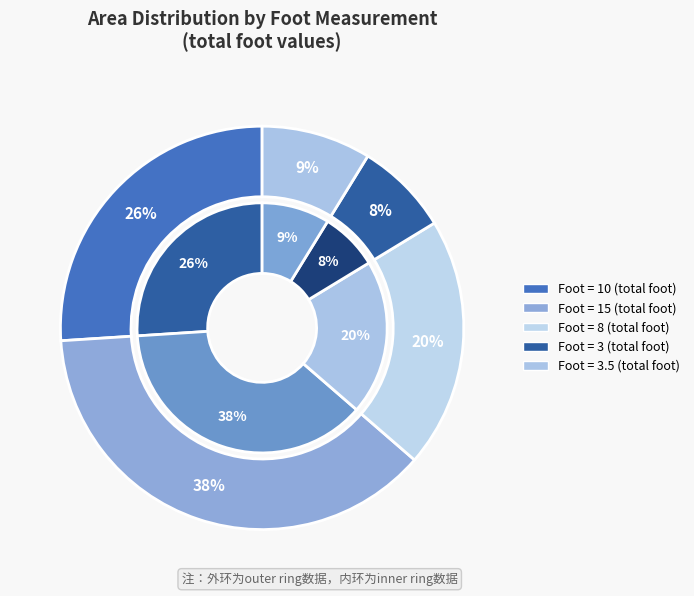

The 8 slice represents 20% of the pie. True or false?

True